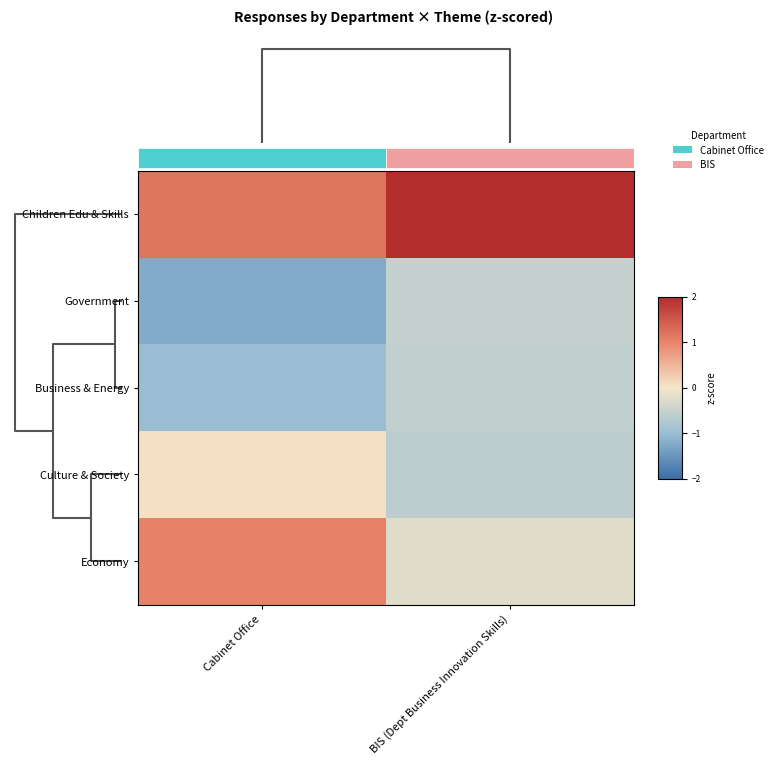

Rank the series by their maximum value, from lowest to highest.

Business & Energy, Government, Culture & Society, Economy, Children Edu & Skills